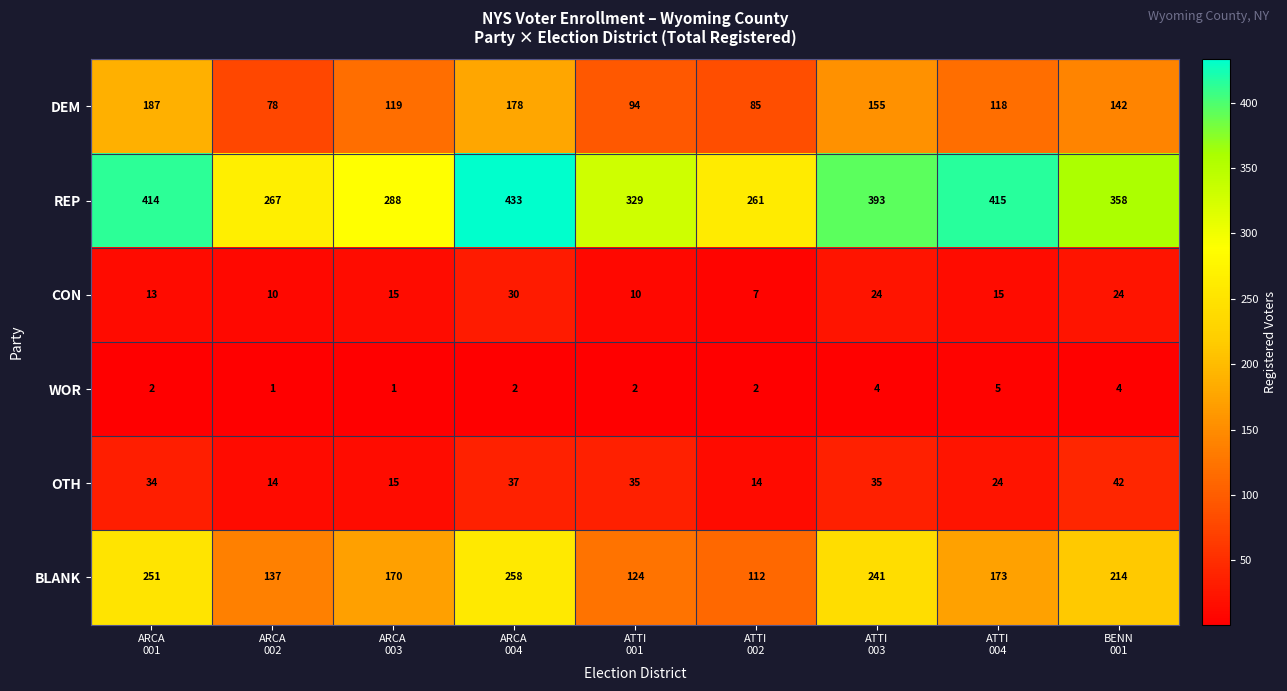

At how many categories does at least one series exceed 290?

6